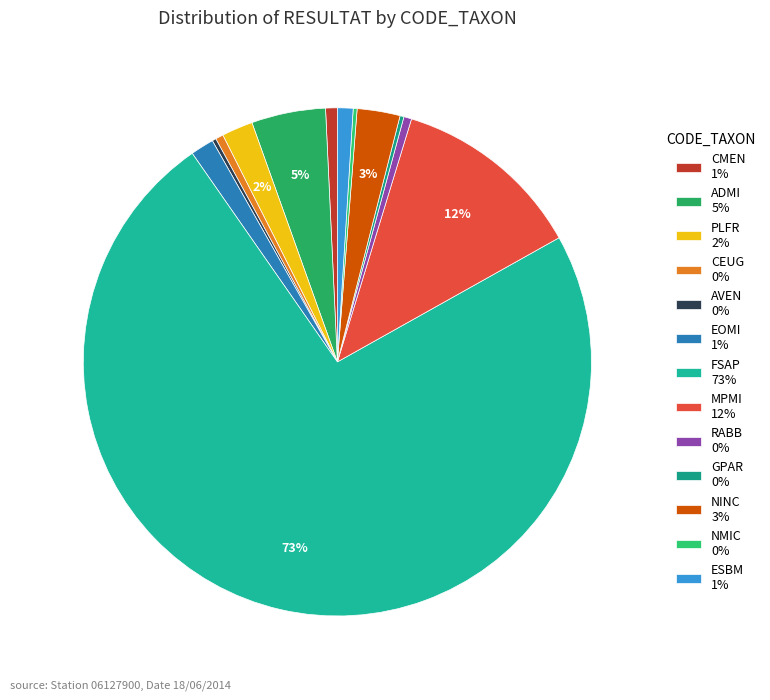

To the nearest percent, what portion does EOMI represent?

1%